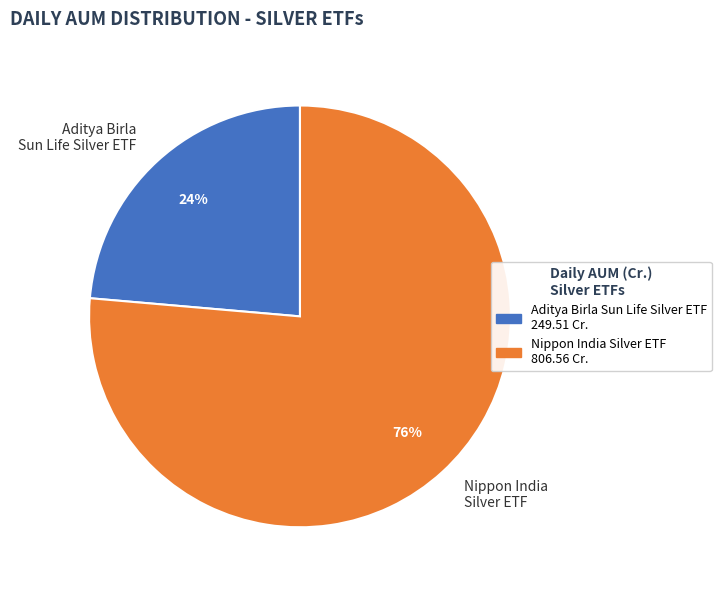

Do Nippon India Silver ETF and Aditya Birla Sun Life Silver ETF together represent more than half of the pie?

Yes